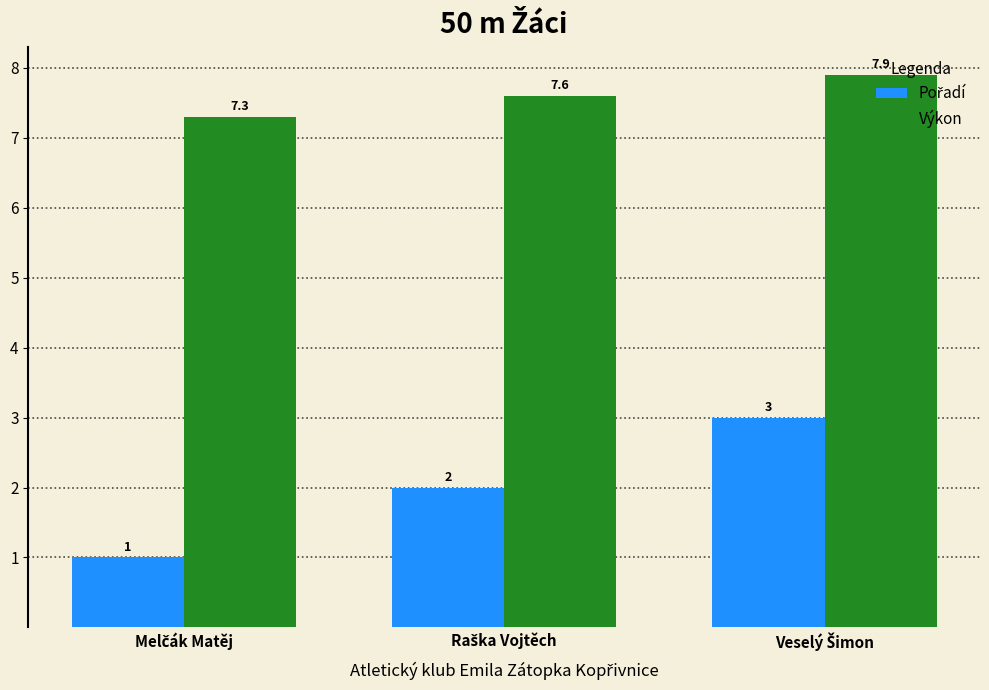

Count the Výkon values in the range 7 to 8.

3